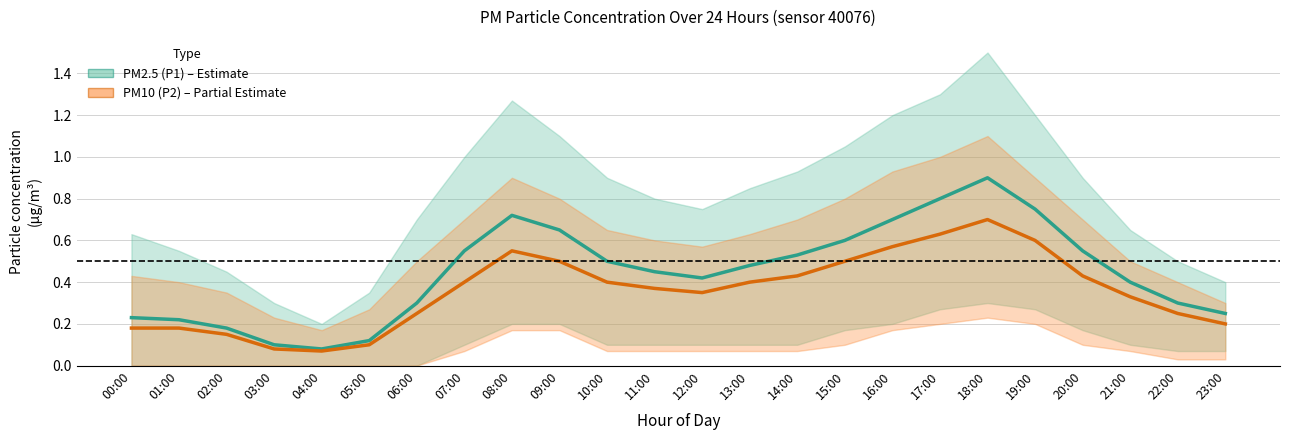

What is the sum of the PM10 (P2) values at 08:00 and 15:00?

1.1